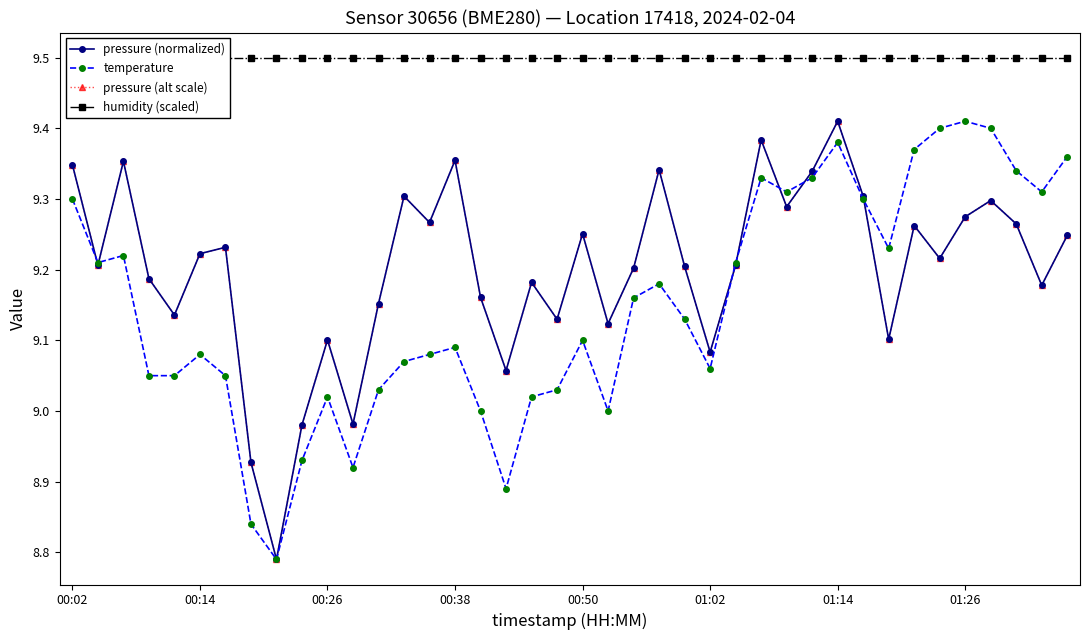

True or false: pressure (alt scale) has a value of 9.2 at 24.

True